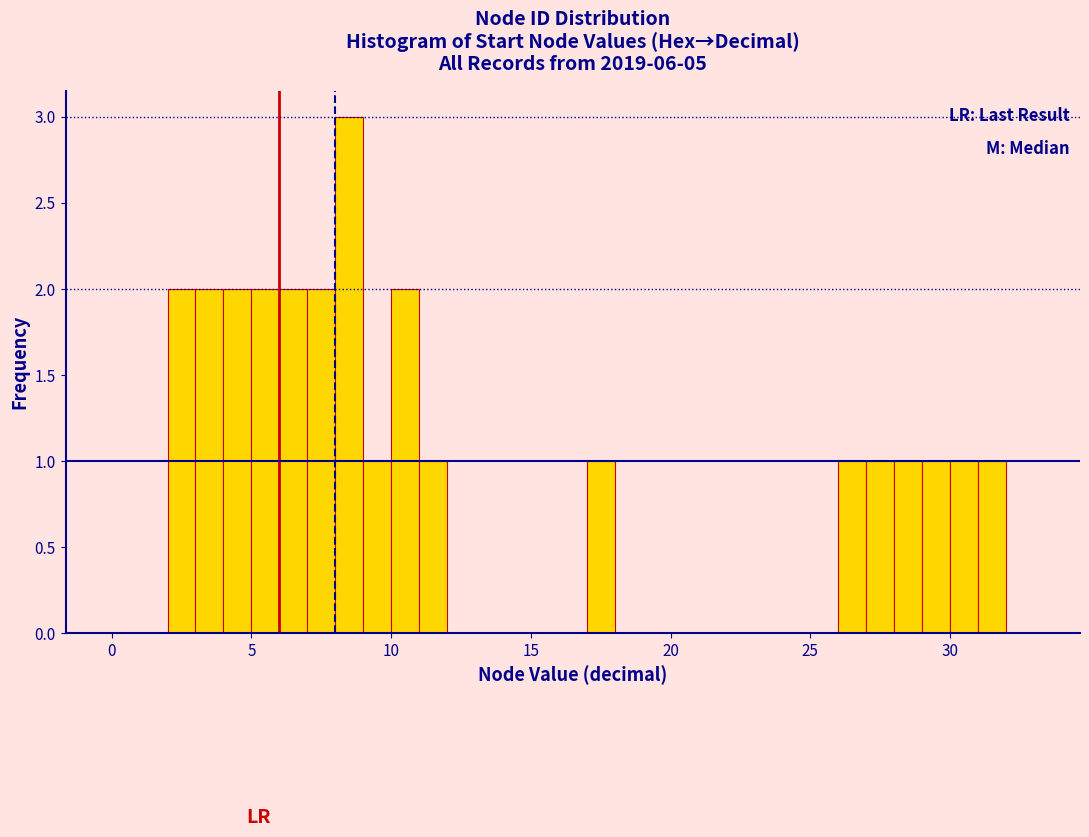

Around what value on the x-axis is the tallest bar? Give the approximate position of its centre, as read against the axis.

8.5